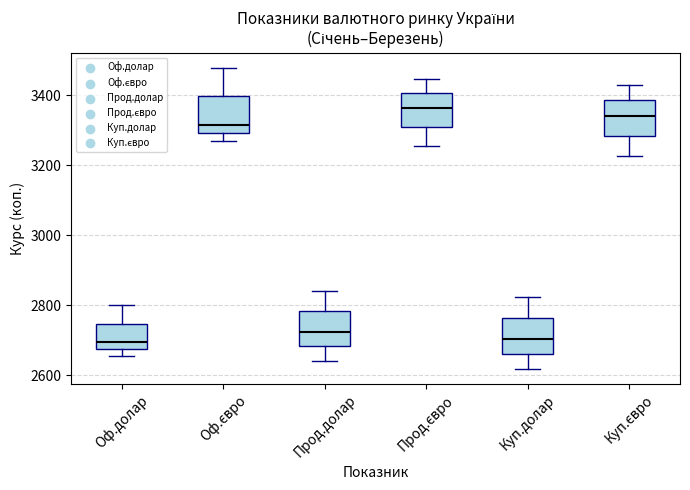

Reading left to right, read every box against the y-axis: the position of its median line, the range the box covers, and the ends of its whiskers. The values are not printed on the chart, so give them approximately, as read against the axis.

Оф.долар: median 2700, box 2680 to 2740, whiskers 2660 to 2800
Оф.євро: median 3320, box 3300 to 3400, whiskers 3280 to 3480
Прод.долар: median 2720, box 2680 to 2780, whiskers 2640 to 2840
Прод.євро: median 3360, box 3300 to 3400, whiskers 3260 to 3440
Куп.долар: median 2700, box 2660 to 2760, whiskers 2620 to 2820
Куп.євро: median 3340, box 3280 to 3380, whiskers 3220 to 3420